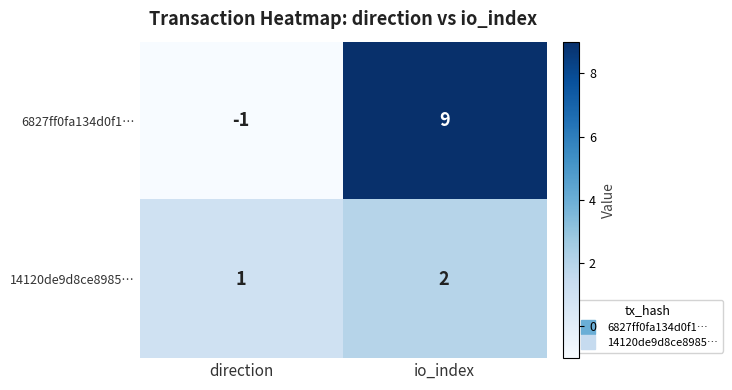

Which series changed the most between direction and io_index?

6827ff0fa134d0f1…